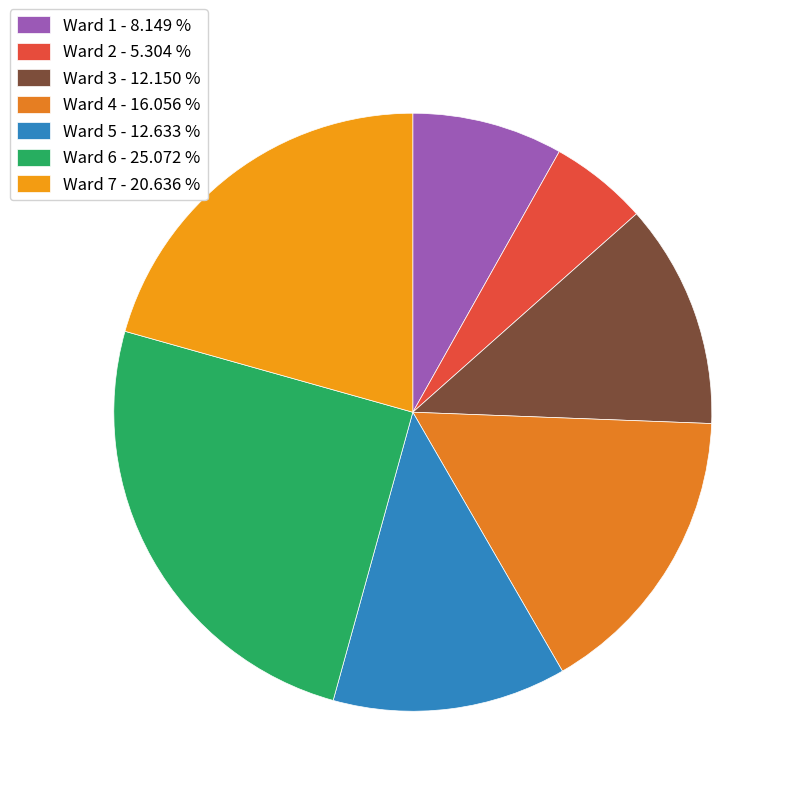

Is there any slice that represents more than half of the pie?

No